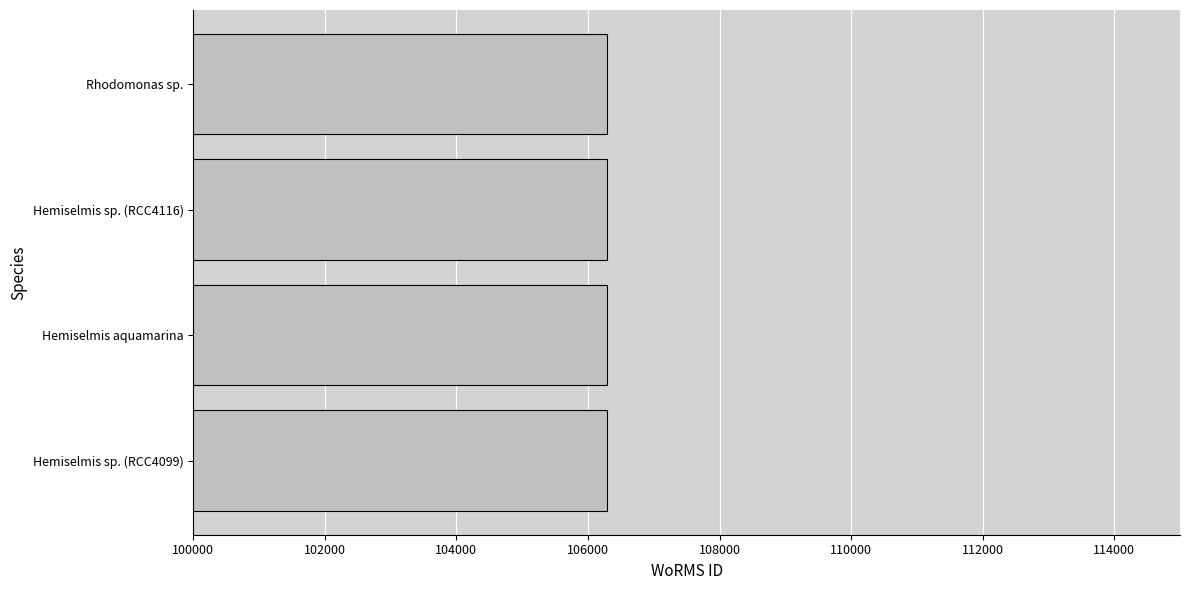

What is the minimum value shown in the chart?

106287